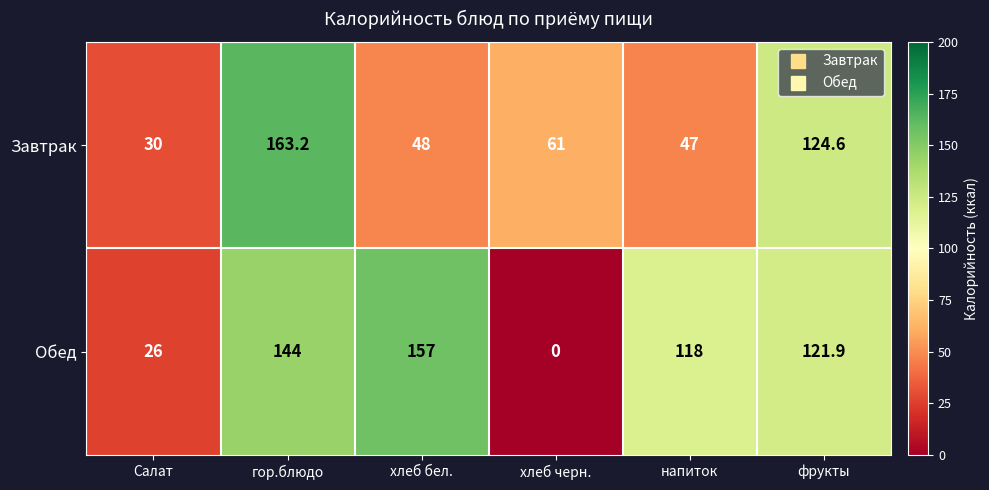

Which series changed the most between гор.блюдо and фрукты?

Завтрак